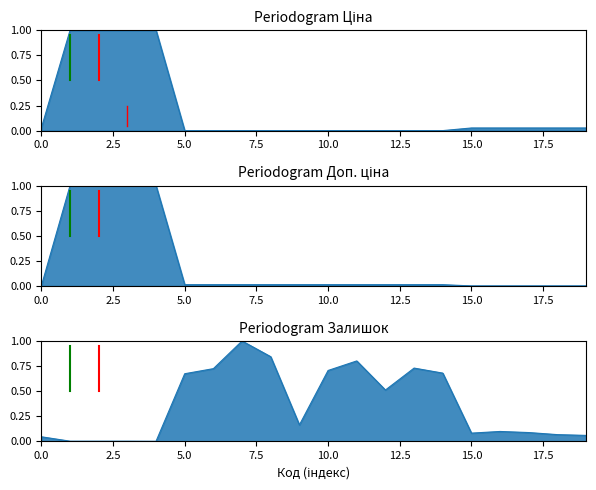

Which series ends up on top after the final intersection of Доп. ціна and Ціна?

Ціна